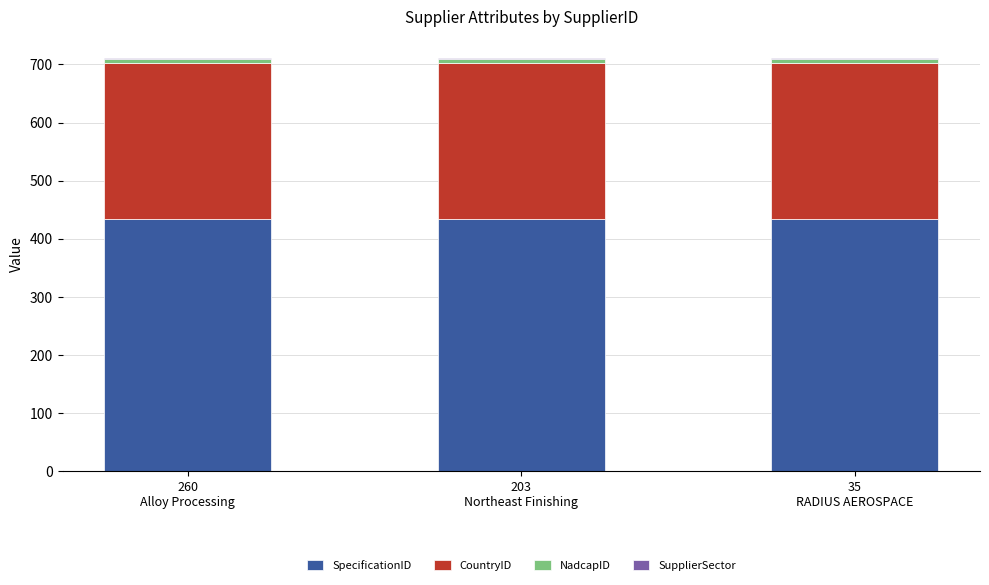

Are the bars horizontal?

No